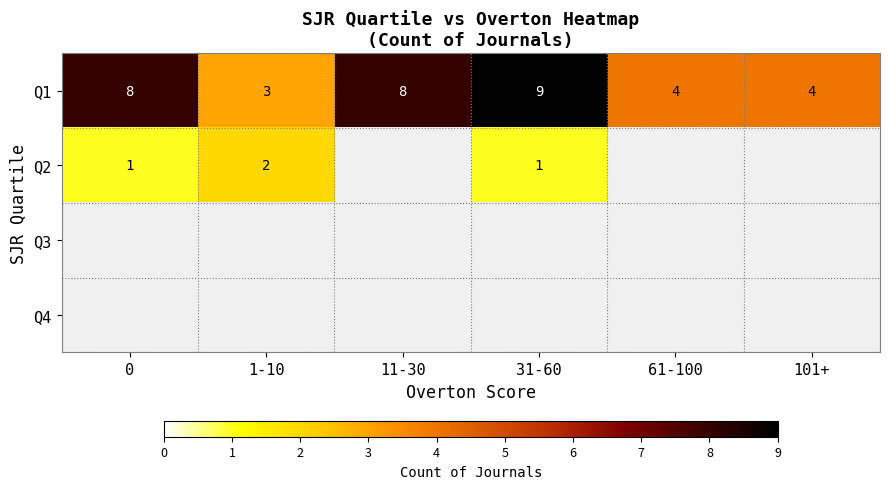

What is the total value across all series at 0?

9